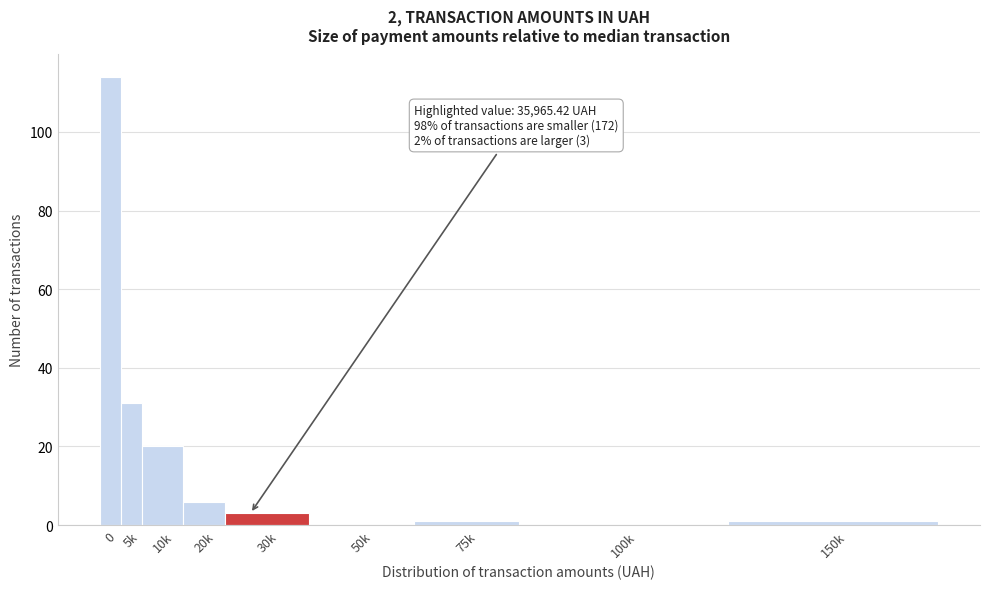

Reading right to left, what are all the values shown in this chart?

150k=1	100k=0	75k=1	50k=0	30k=3	20k=6	10k=20	5k=31	0=114